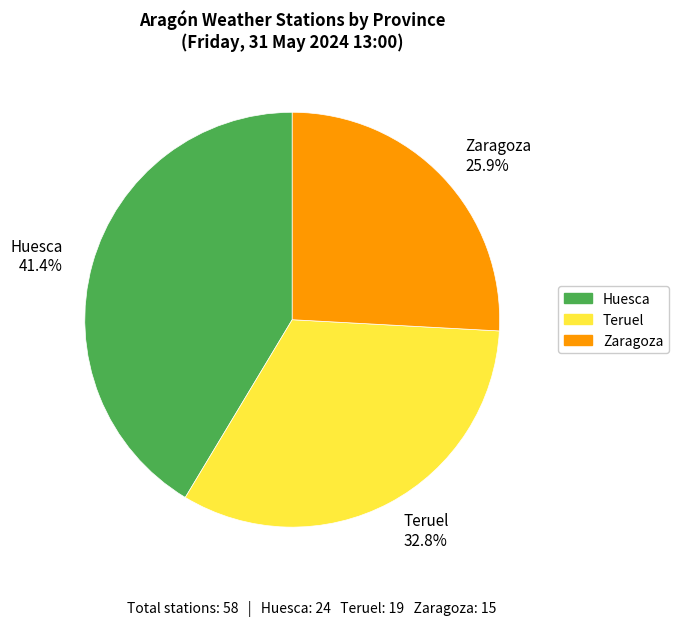

Is Huesca the majority of the pie?

No